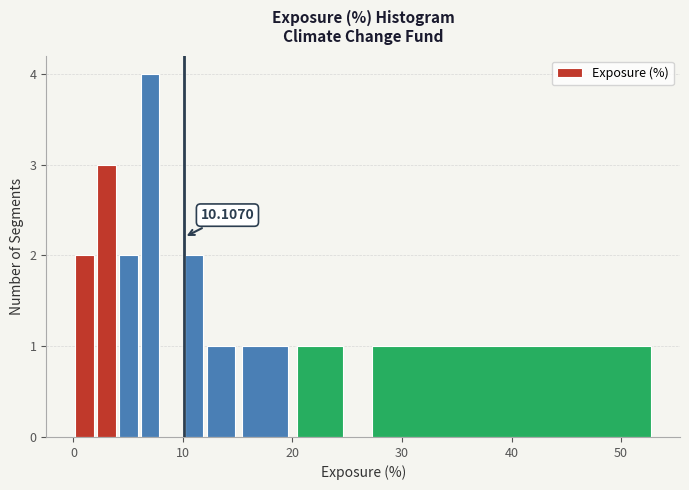

Around what value on the x-axis is the tallest bar? Give the approximate position of its centre, as read against the axis.

7